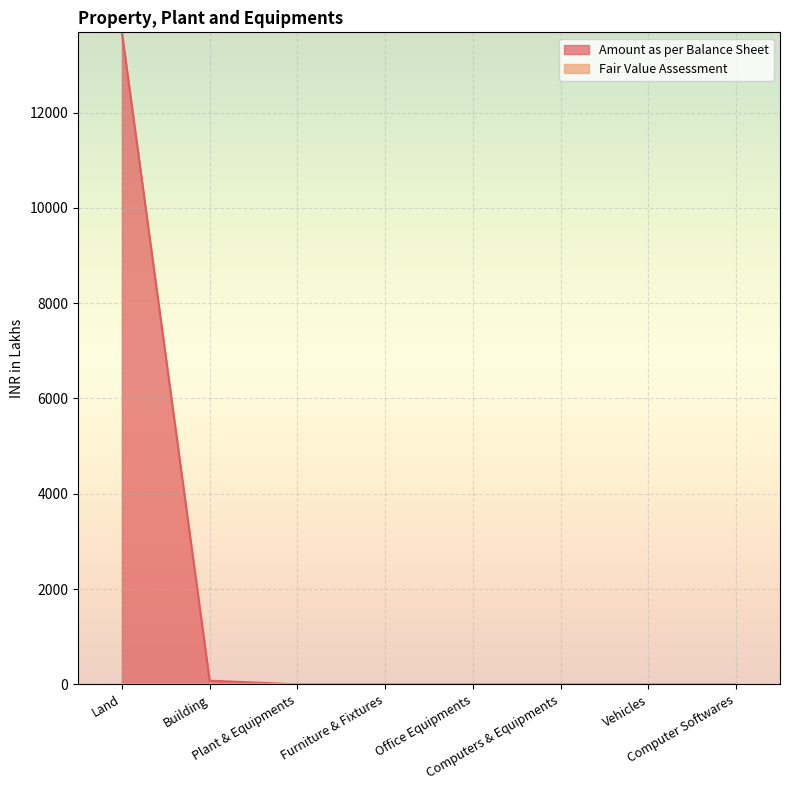

What is the sum of all values?

13763.8